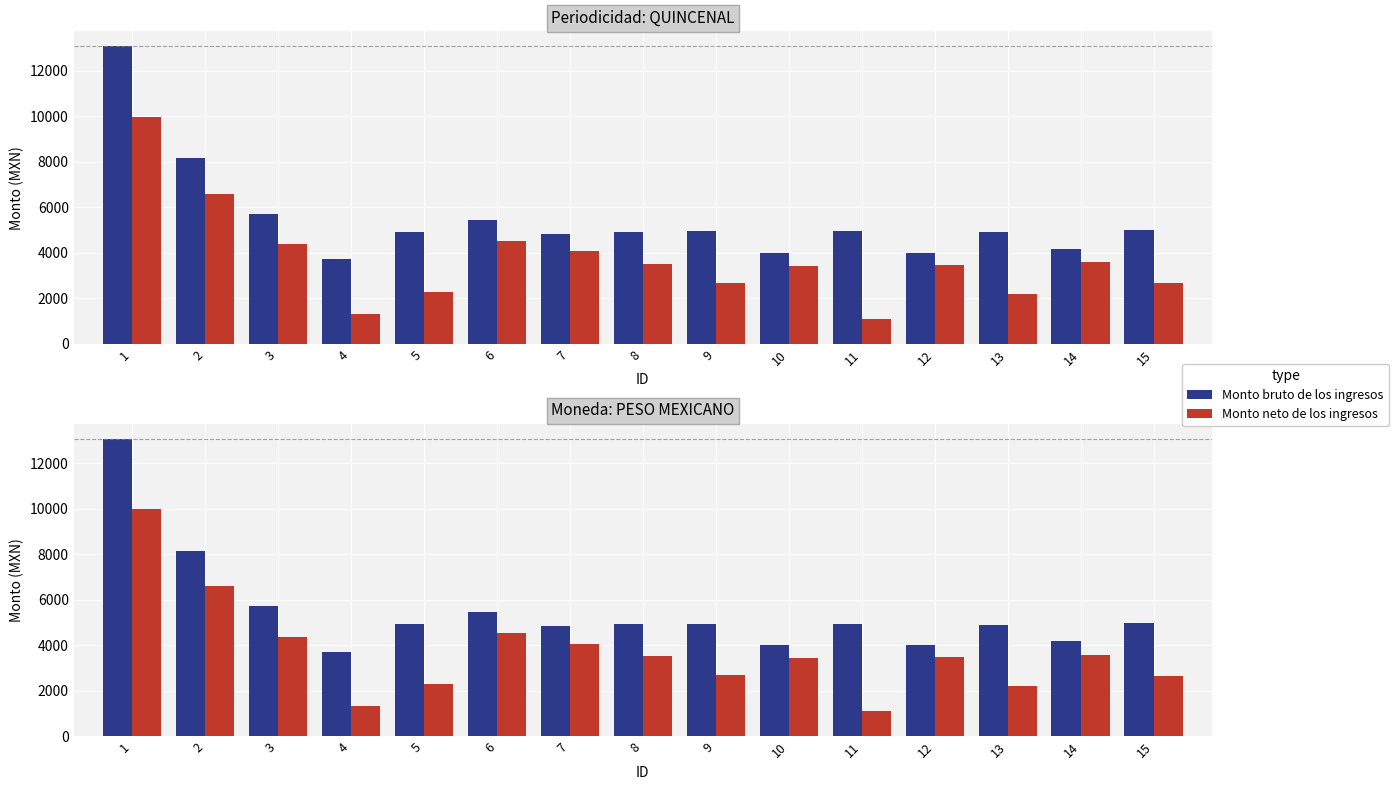

How many values in the Monto bruto de los ingresos series are below 4942?

7